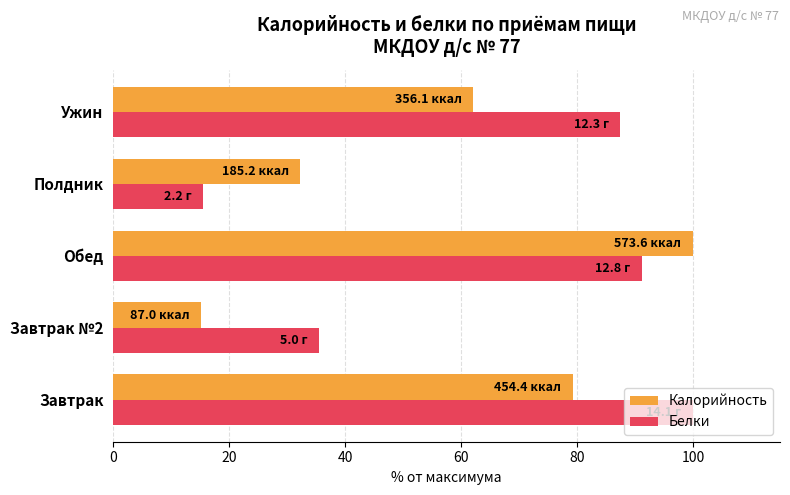

At which label is Белки closest to 57?

Завтрак №2